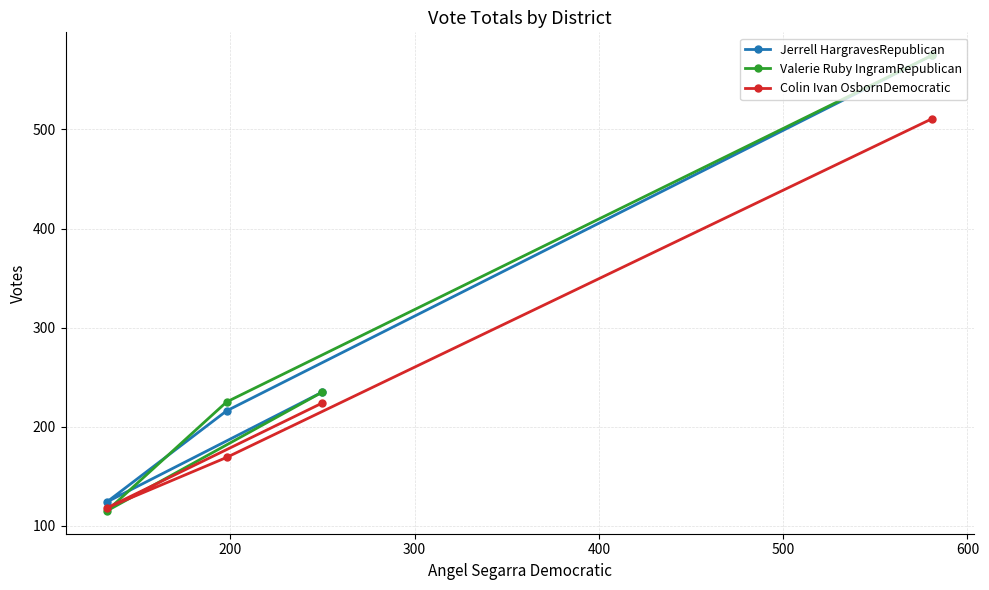

Which series has the largest range (max minus min)?

Valerie Ruby IngramRepublican